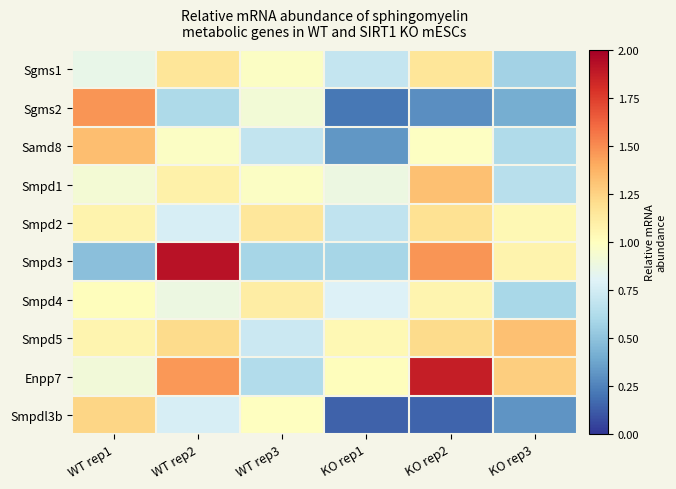

Which series has the largest total across all categories?

Enpp7